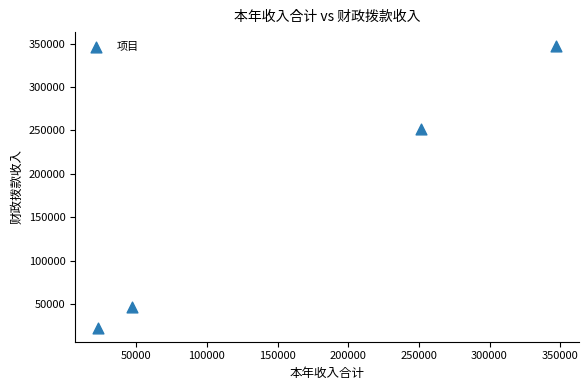

What Y value in the scatter plot is closest to 185025?

251767.0